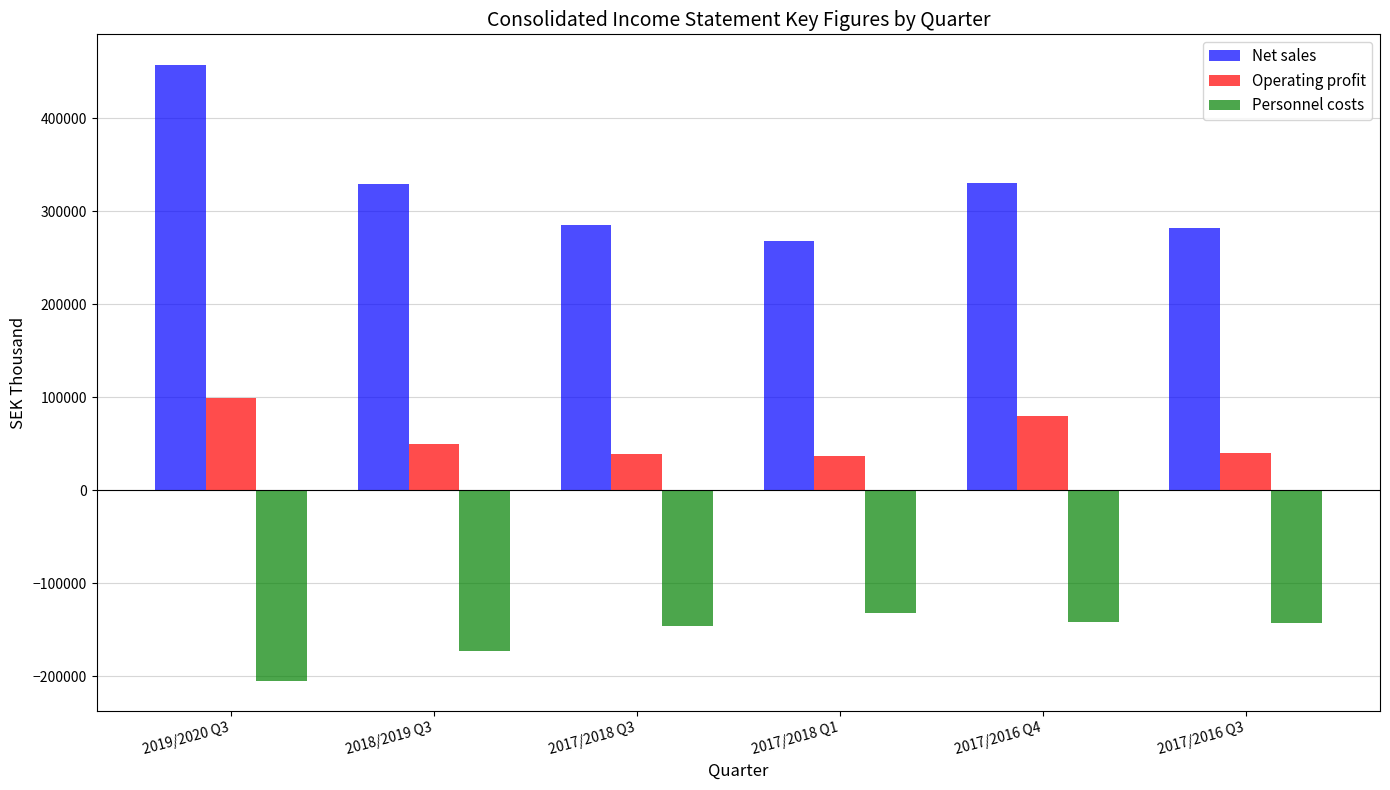

What is the difference between the highest and lowest values at 2017/2016 Q4?

472919.0